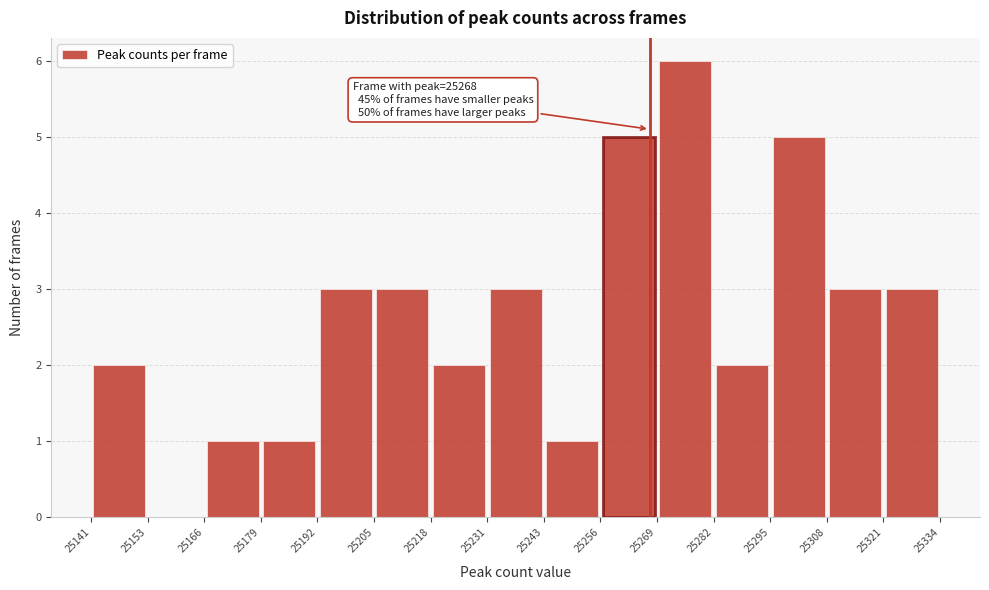

Which range on the x-axis has the tallest bar?

25269 to 25282